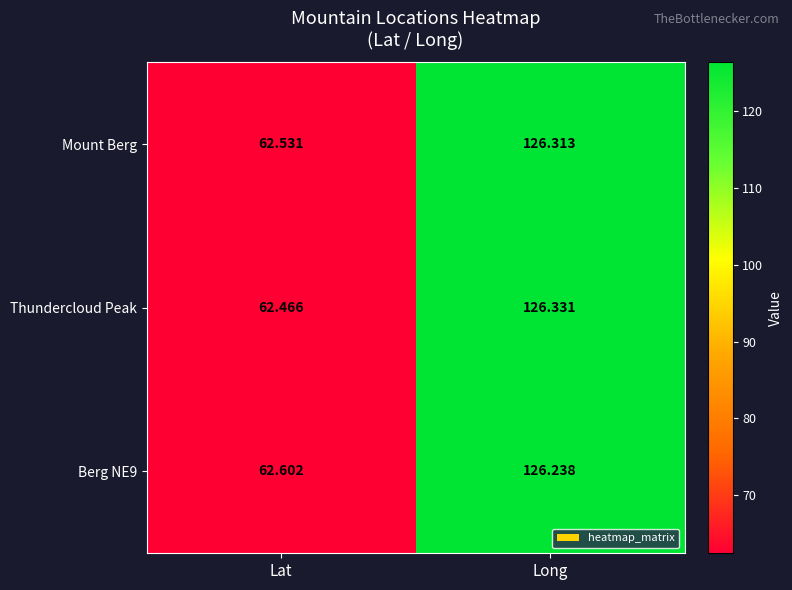

Which category has the lowest value in the Berg NE9 series?

Lat